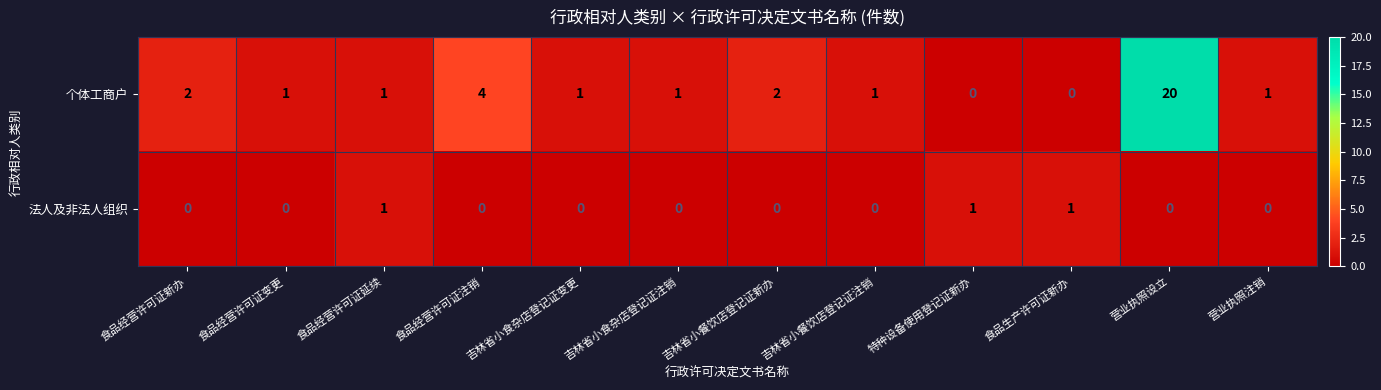

Which series has the largest total across all categories?

个体工商户